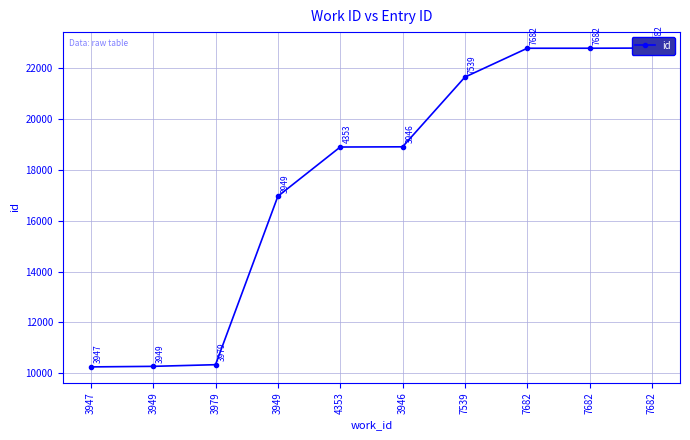

What is the greatest value displayed?

22800